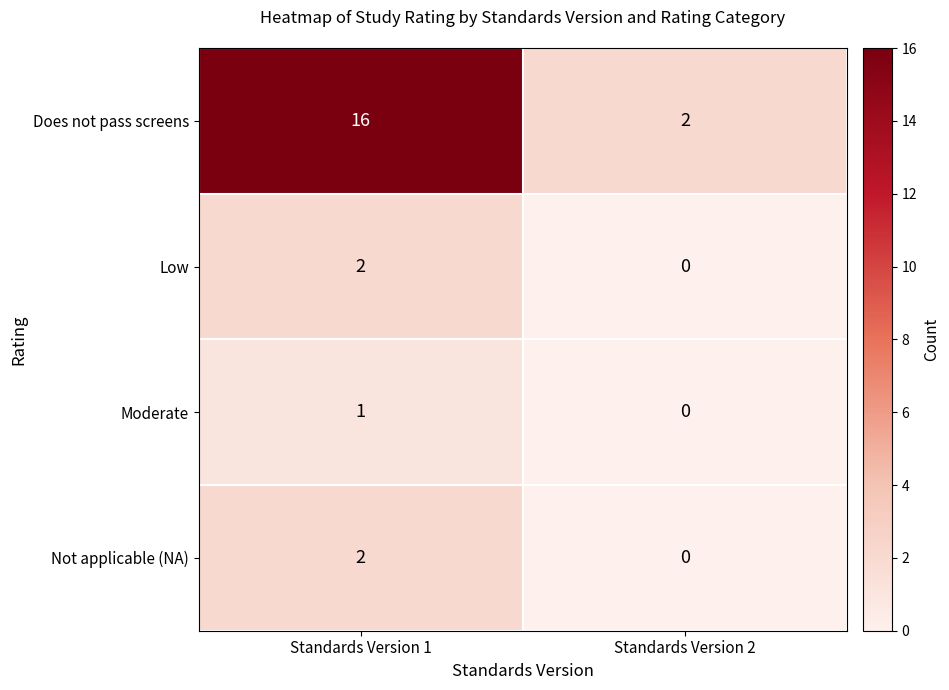

Reading left to right, extract all data points from this chart.

Does not pass screens: Standards Version 1=16	Standards Version 2=2
Low: Standards Version 1=2	Standards Version 2=0
Moderate: Standards Version 1=1	Standards Version 2=0
Not applicable (NA): Standards Version 1=2	Standards Version 2=0